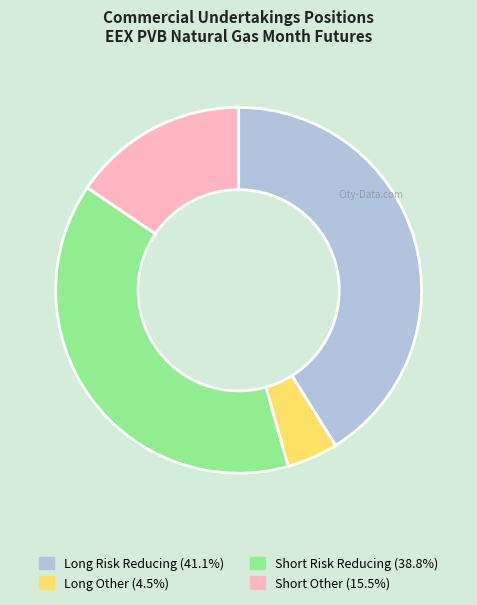

Approximately how many times larger is the value at Long Other compared to Short Other?

0.3